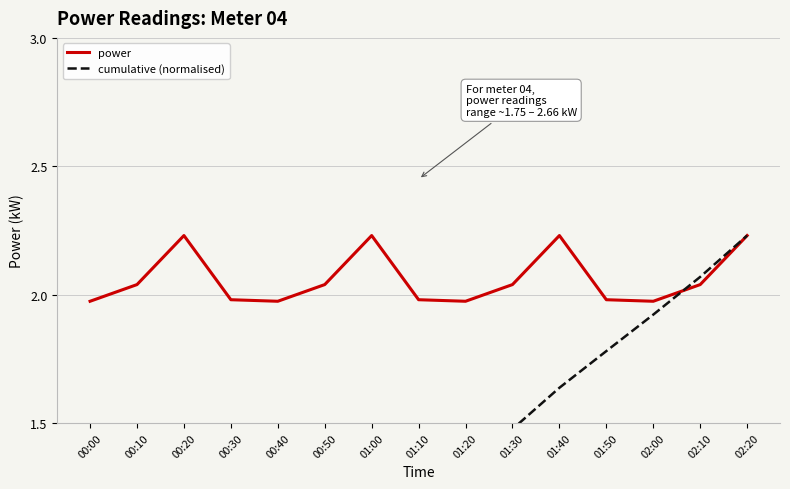

Reading left to right, transcribe all the data shown in this chart.

power: 2.0	2.0	2.2	2.0	2.0	2.0	2.2	2.0	2.0	2.0	2.2	2.0	2.0	2.0	2.2
cumulative (normalised): 0.1	0.3	0.5	0.6	0.7	0.9	1.0	1.2	1.3	1.5	1.6	1.8	1.9	2.1	2.2